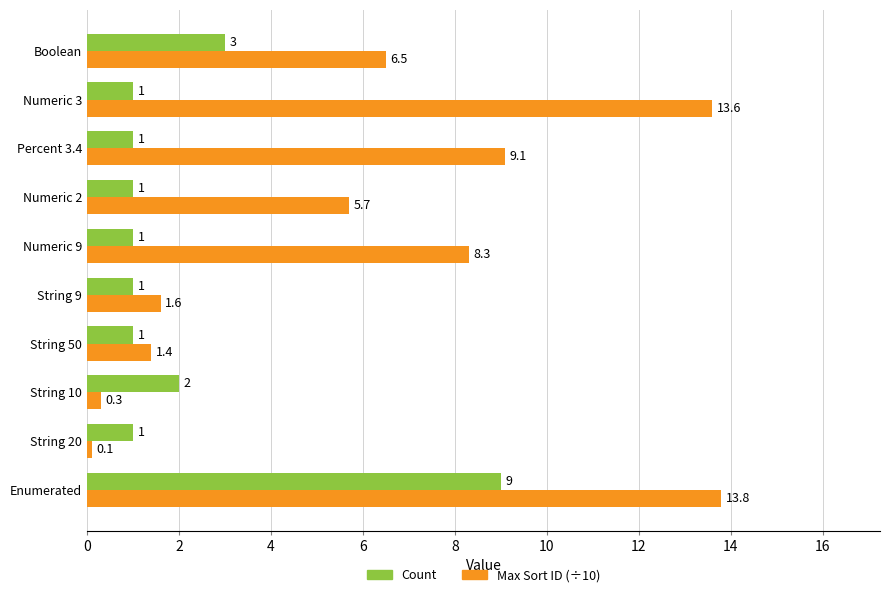

The value of Max Sort ID (÷10) at Numeric 3 is 19.3. True or false?

False